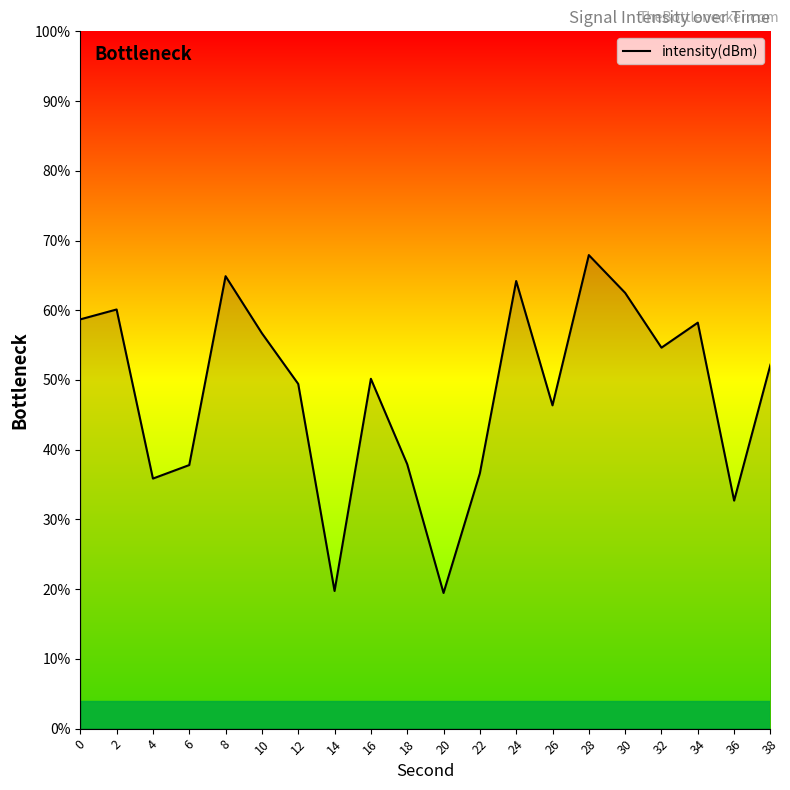

Which category has the highest value across all series?

28